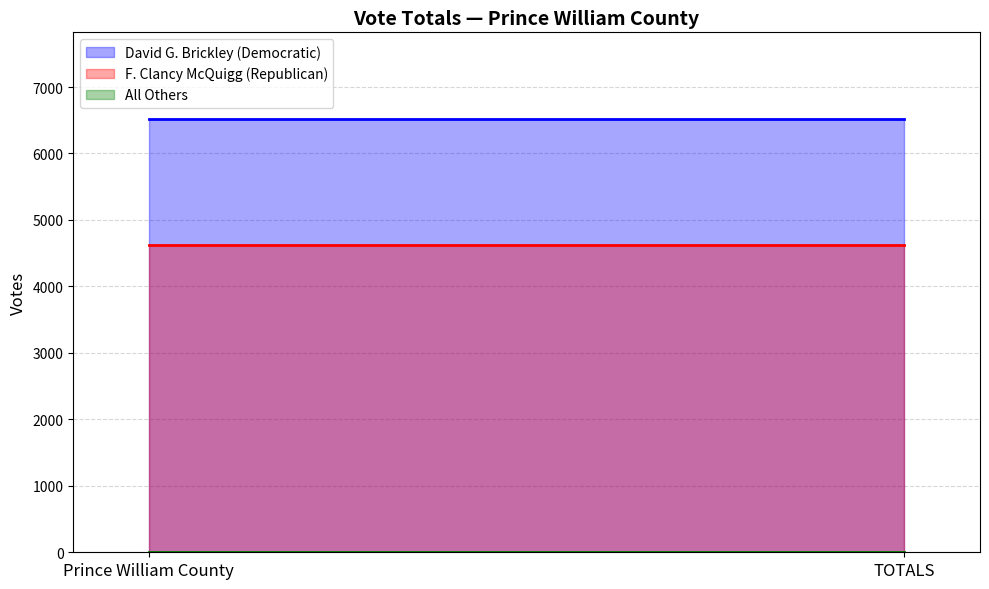

What is the smallest value displayed?

1